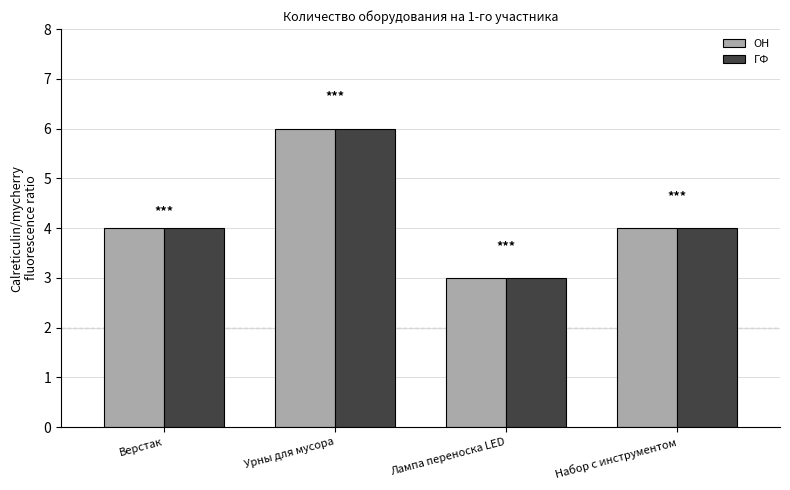

What is the label of the 1st bar from the right?

Набор с инструментом